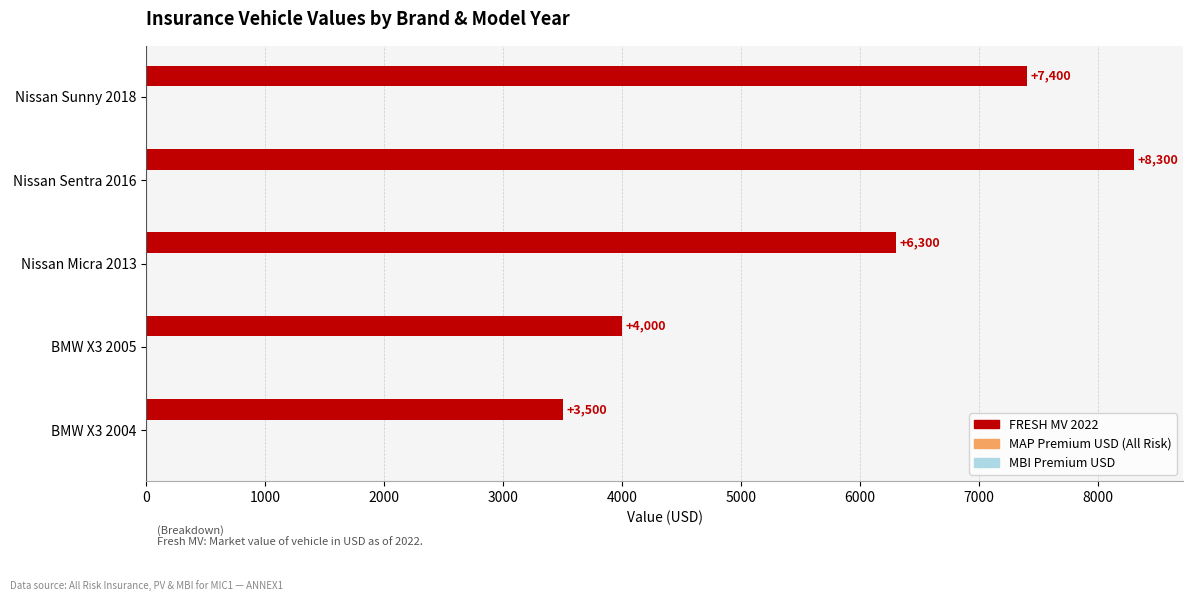

Are the bars horizontal?

Yes